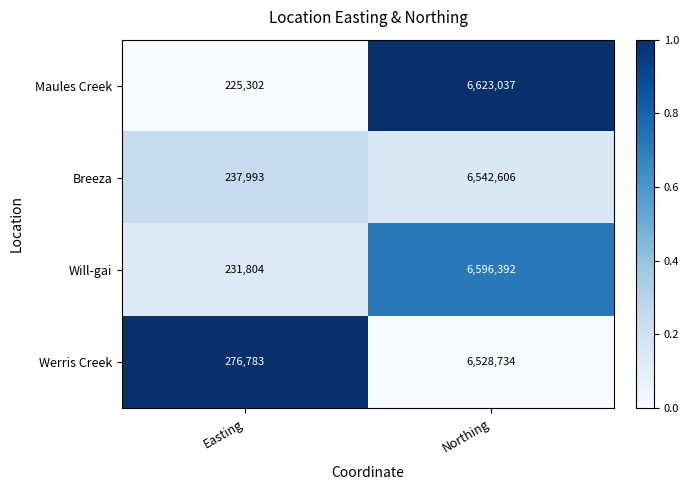

Rank the series at Easting from lowest to highest value.

Maules Creek, Will-gai, Breeza, Werris Creek